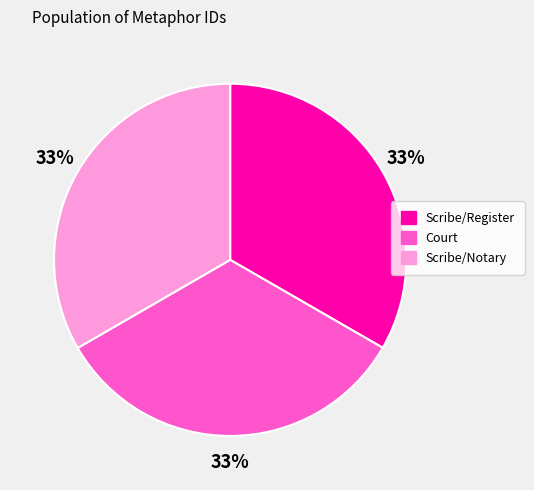

To the nearest percent, what is the combined percentage of Scribe/Notary and Court?

67%